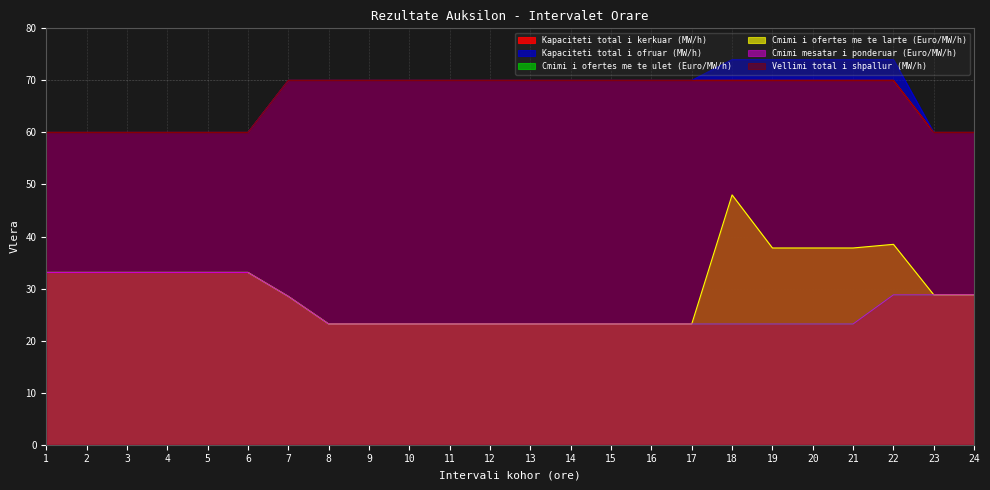

What is the value of the Cmimi i ofertes me te ulet (Euro/MW/h) point at the 21st from the left?

23.2